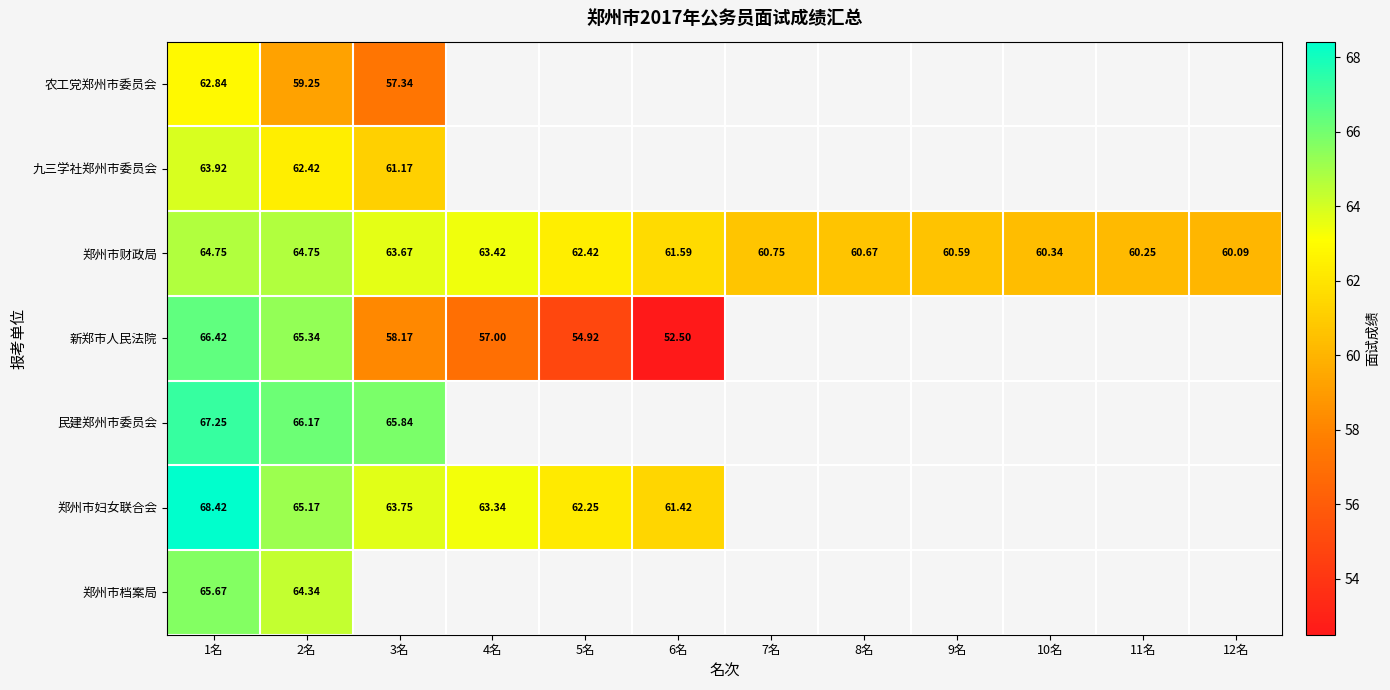

Rank the series at 2名 from lowest to highest value.

农工党郑州市委员会, 九三学社郑州市委员会, 郑州市档案局, 郑州市财政局, 郑州市妇女联合会, 新郑市人民法院, 民建郑州市委员会